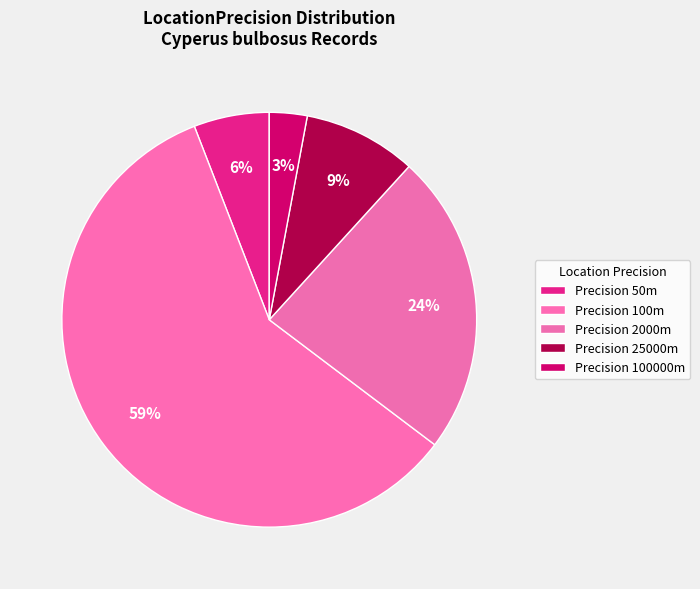

Count the number of slices in the pie.

5